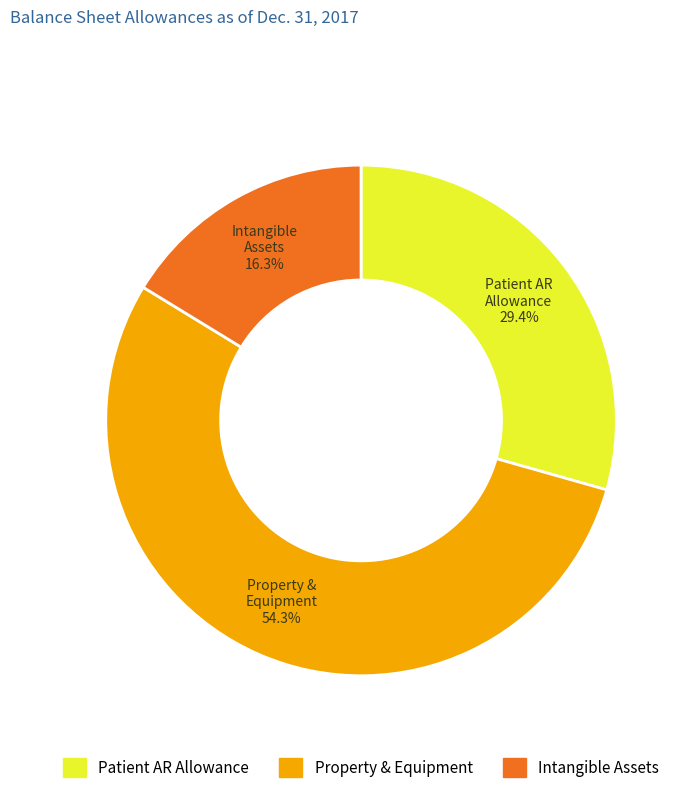

Which slice is the smallest?

Intangible Assets